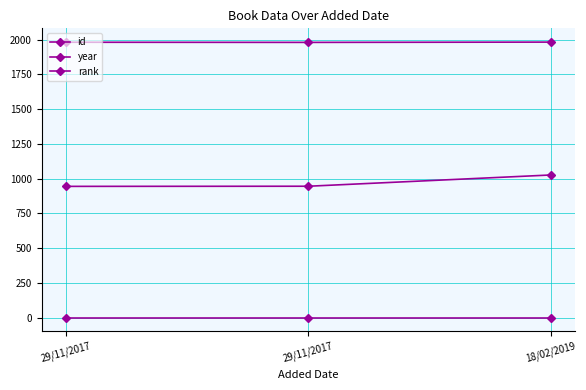

Is this an area chart (filled region under the line)?

No